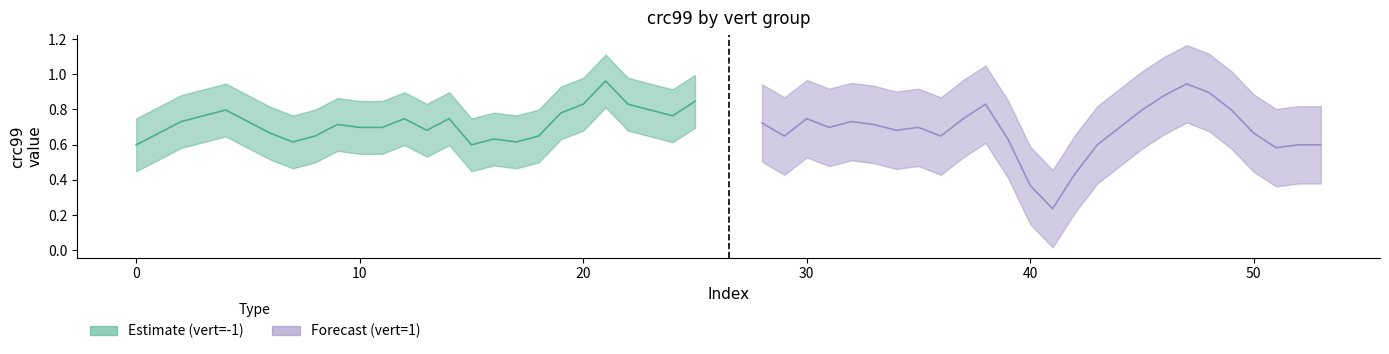

What is the approximate value of vert_neg1_crc99 at 17?

0.6